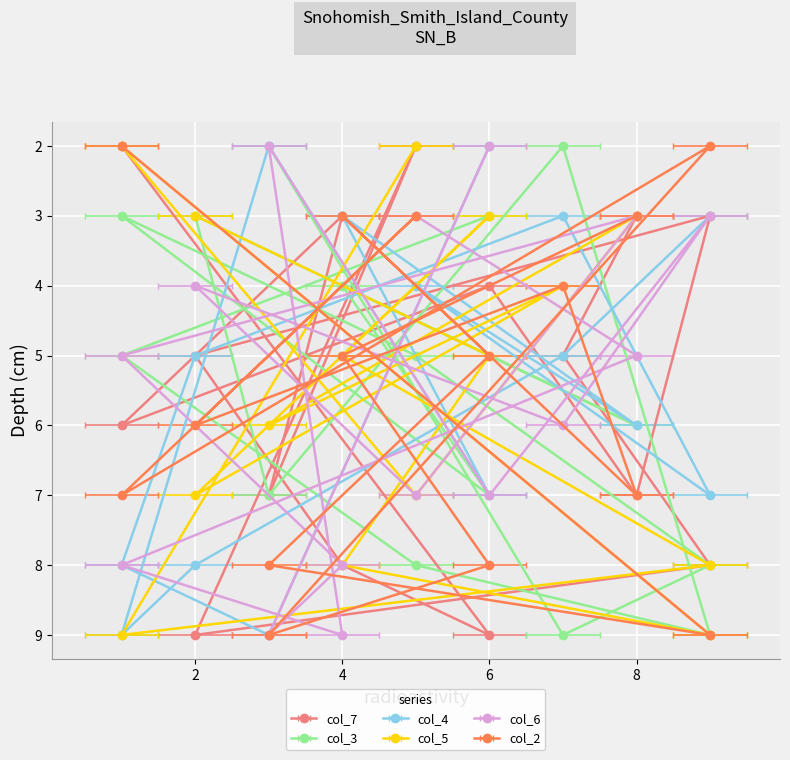

How many times do col_6 and col_3 cross each other?

7